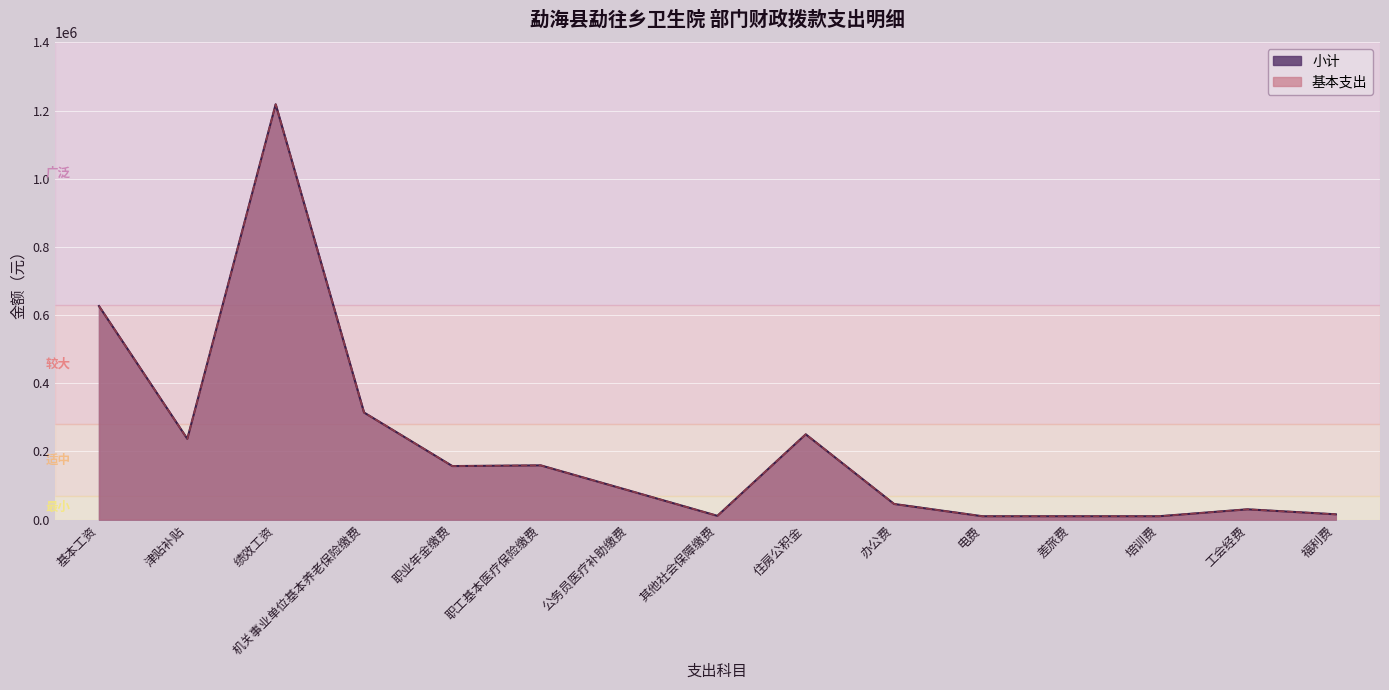

At which category does 小计 reach its first local peak?

绩效工资